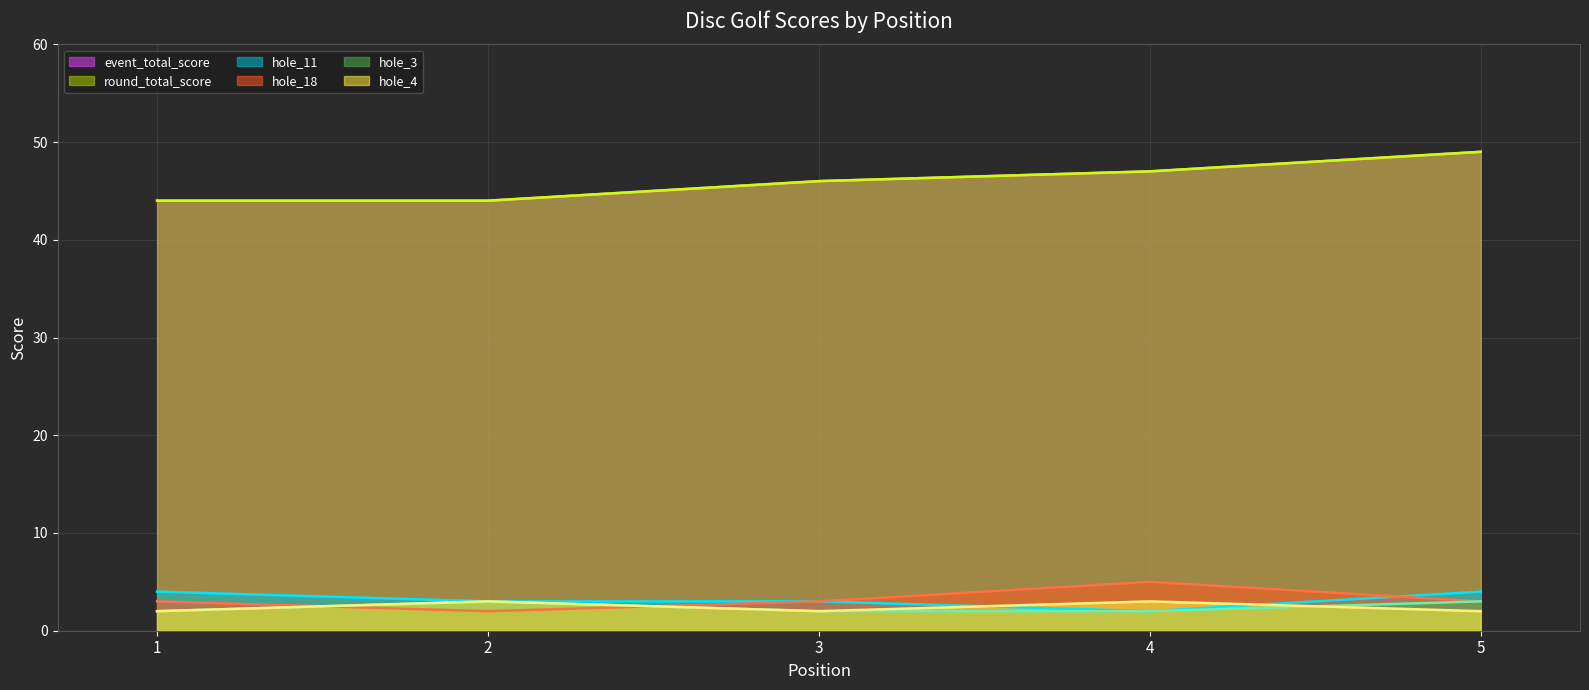

Reading left to right, list all the values displayed in this chart.

event_total_score (line): 1=44	2=44	3=46	4=47	5=49
round_total_score (line): 1=44	2=44	3=46	4=47	5=49
hole_11 (line): 1=4	2=3	3=3	4=2	5=4
hole_18 (line): 1=3	2=2	3=3	4=5	5=3
hole_3 (line): 1=2	2=3	3=2	4=2	5=3
hole_4 (line): 1=2	2=3	3=2	4=3	5=2